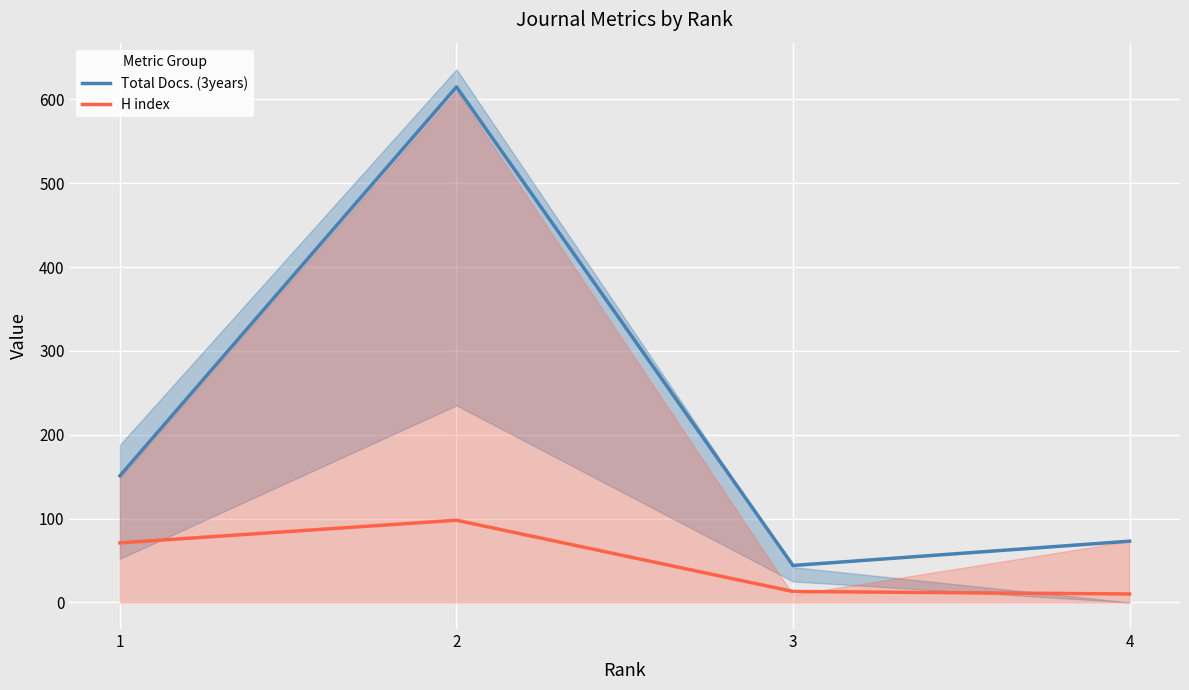

Reading left to right, extract all data points from this chart.

Total Docs. (3years): 1=151	2=615	3=44	4=73
H index: 1=71	2=98	3=13	4=10